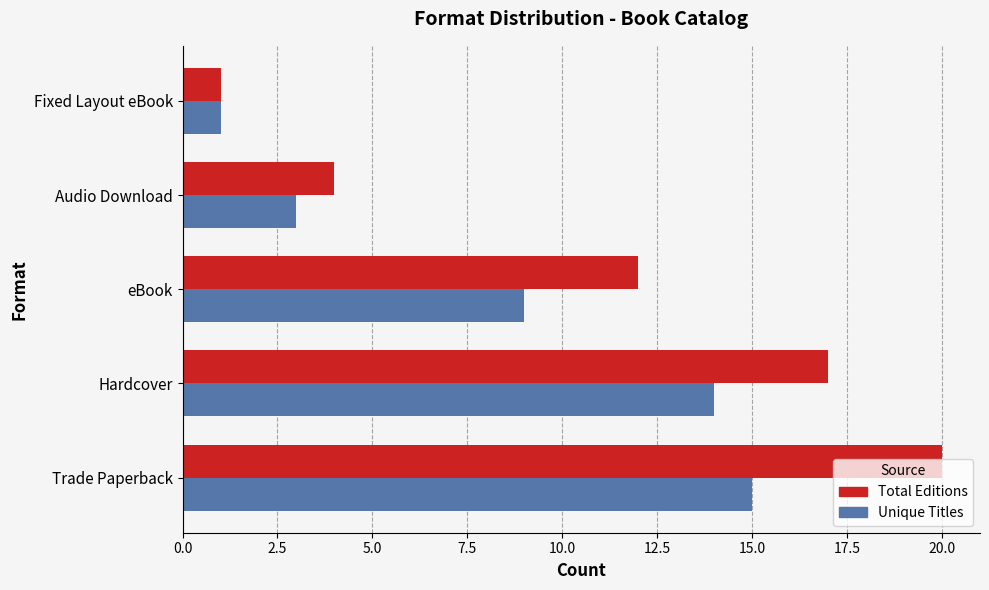

List the labels in order of Total Editions value, largest first.

Trade Paperback, Hardcover, eBook, Audio Download, Fixed Layout eBook